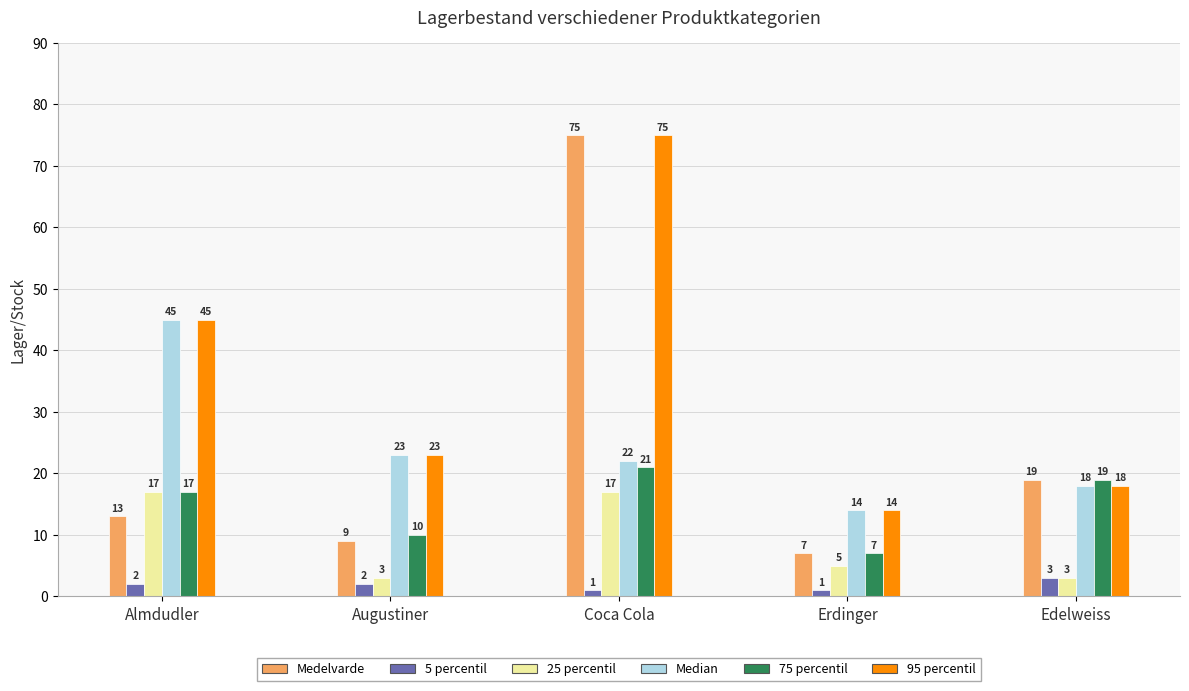

Reading left to right, extract all data points from this chart.

Medelvarde: 13	9	75	7	19
5 percentil: 2	2	1	1	3
25 percentil: 17	3	17	5	3
Median: 45	23	22	14	18
75 percentil: 17	10	21	7	19
95 percentil: 45	23	75	14	18